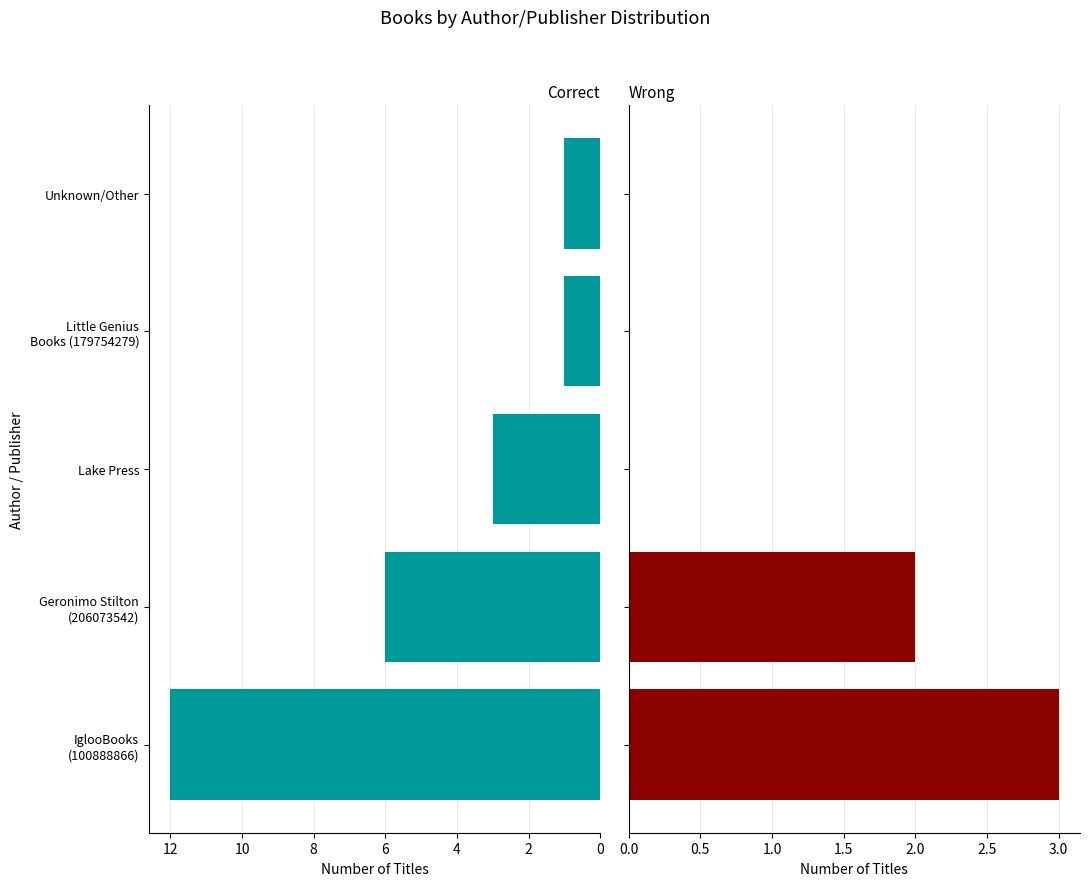

List the series in order of their overall mean, highest first.

Correct, Wrong